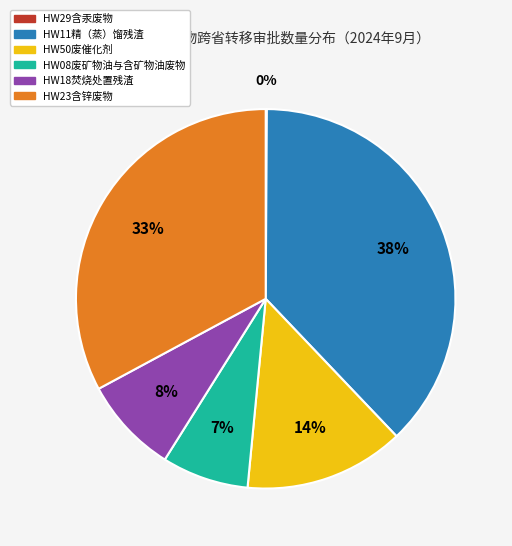

Does any single category account for the majority?

No